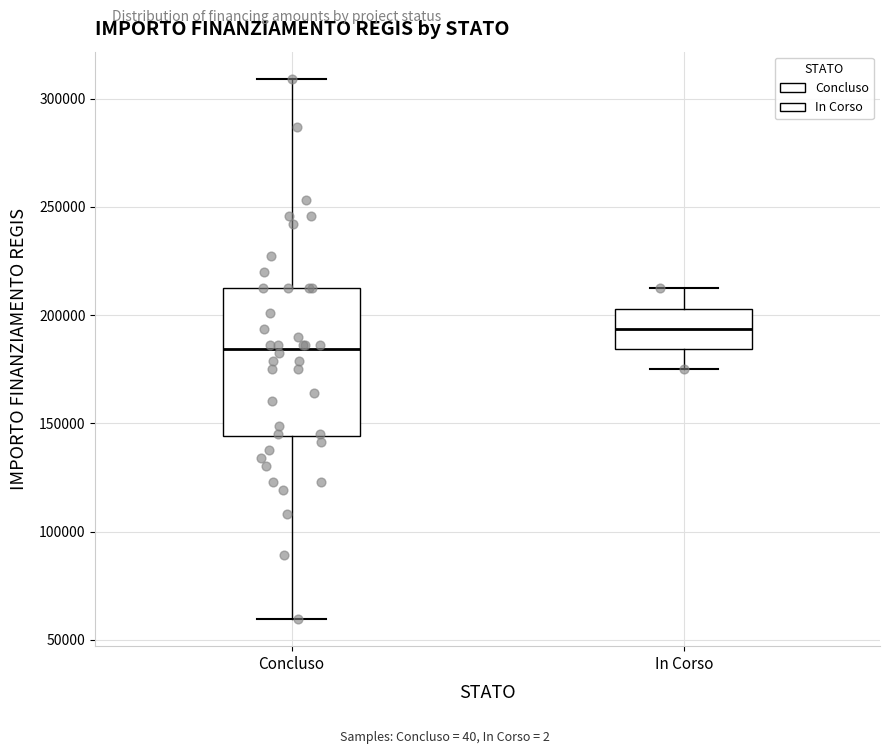

Reading left to right, read every box against the y-axis: the position of its median line, the range the box covers, and the ends of its whiskers. The values are not printed on the chart, so give them approximately, as read against the axis.

Concluso: median 185000, box 145000 to 210000, whiskers 60000 to 310000
In Corso: median 195000, box 185000 to 205000, whiskers 175000 to 210000